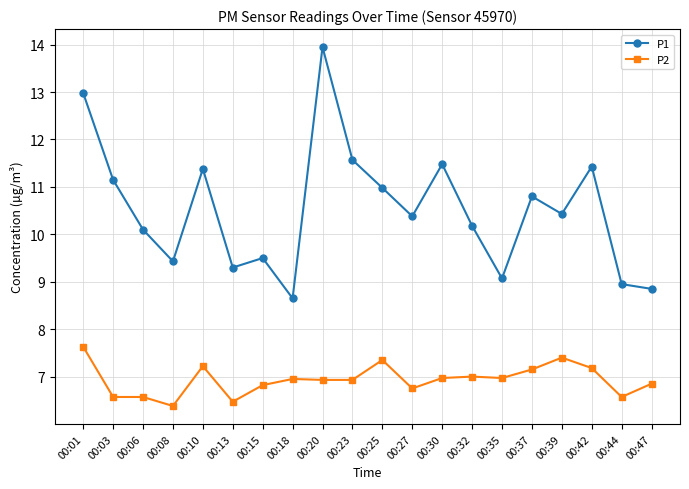

True or false: P1 and P2 intersect in this chart.

False